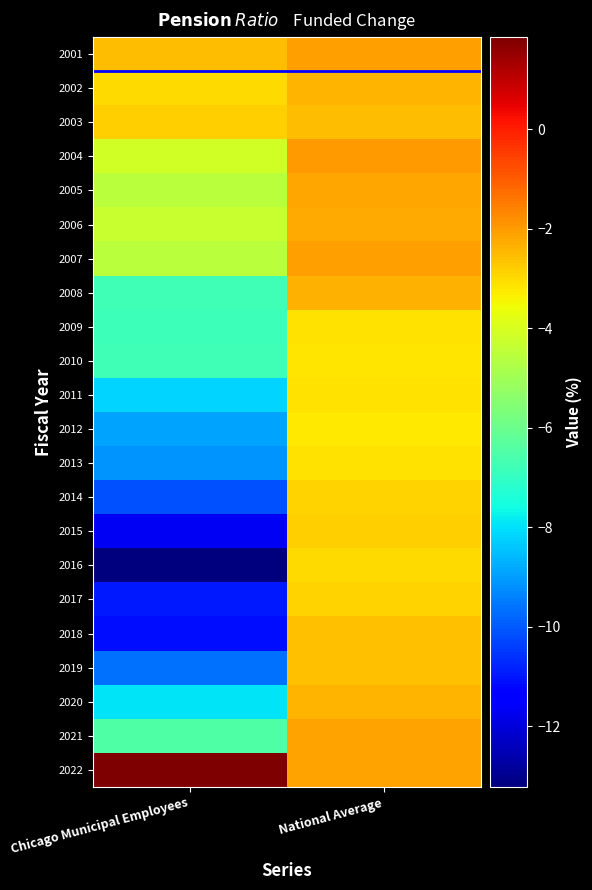

What is the difference between the highest and lowest values at Chicago Municipal Employees?

15.1